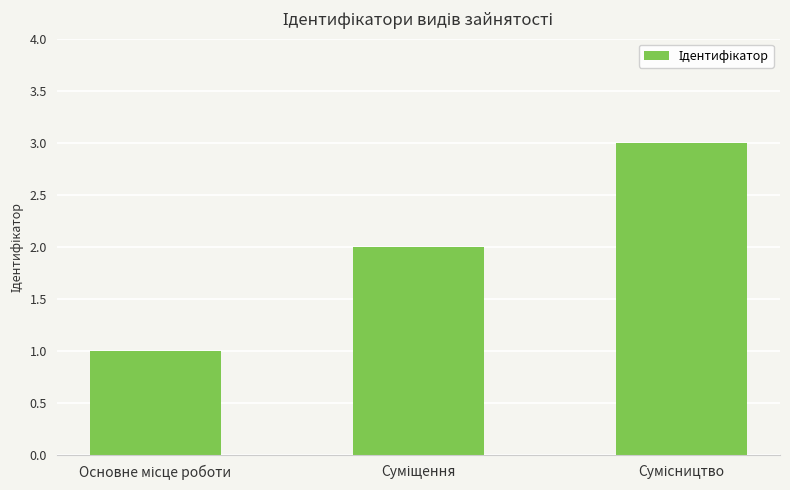

What is the greatest value displayed?

3